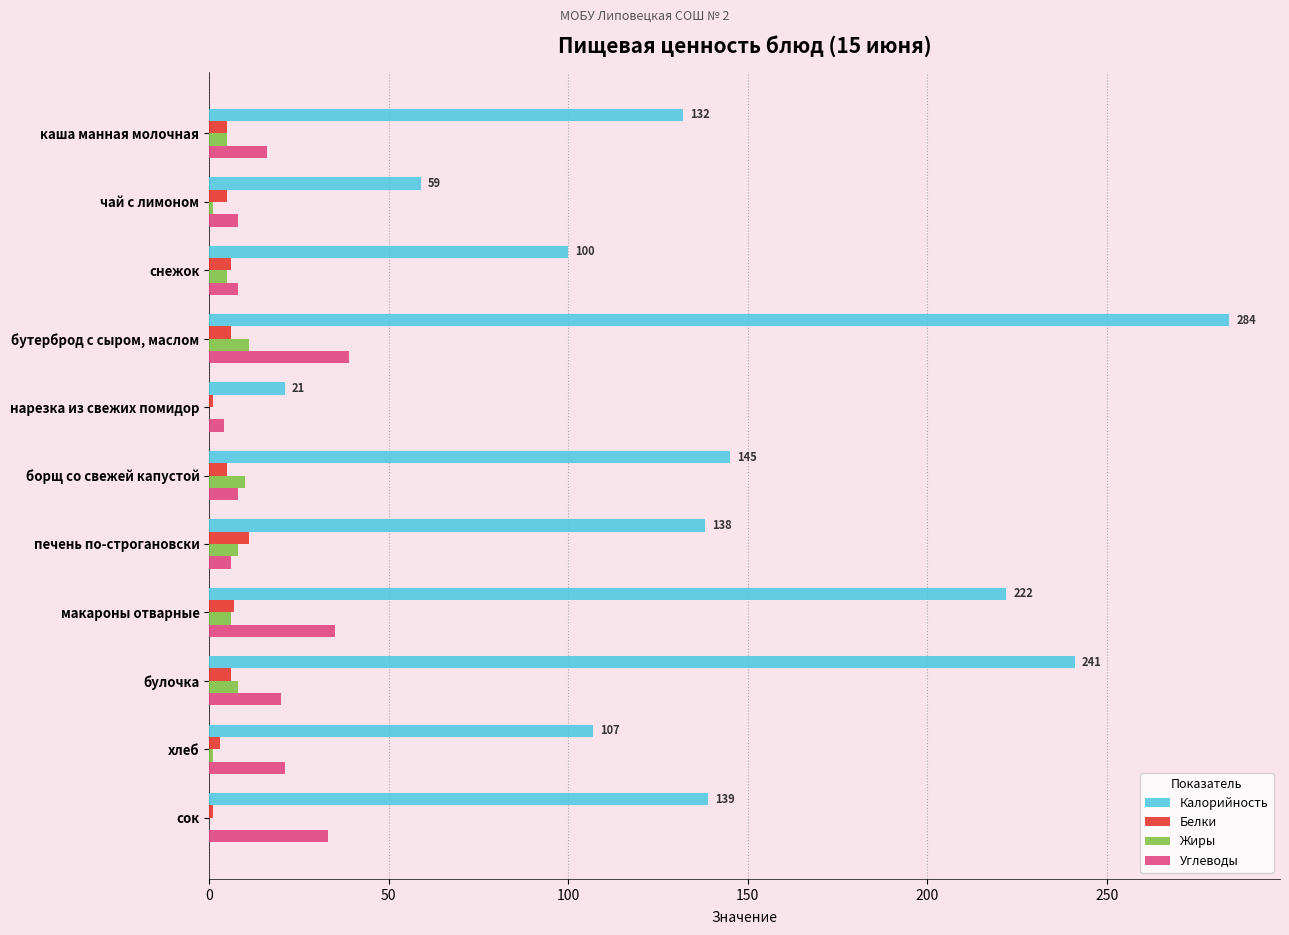

Which series changed the most between макароны отварные and хлеб?

Калорийность